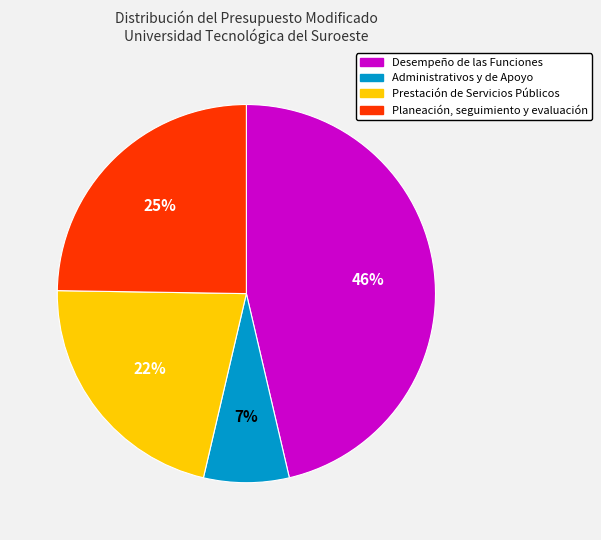

To the nearest percent, what portion does Prestación de Servicios Públicos represent?

22%